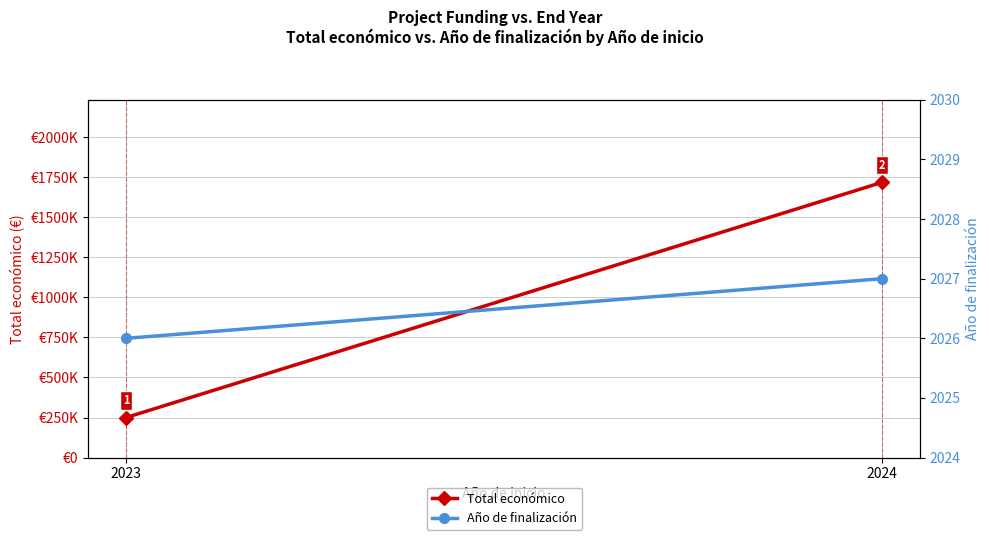

How many Año de finalización values are between 2026 and 2027?

2